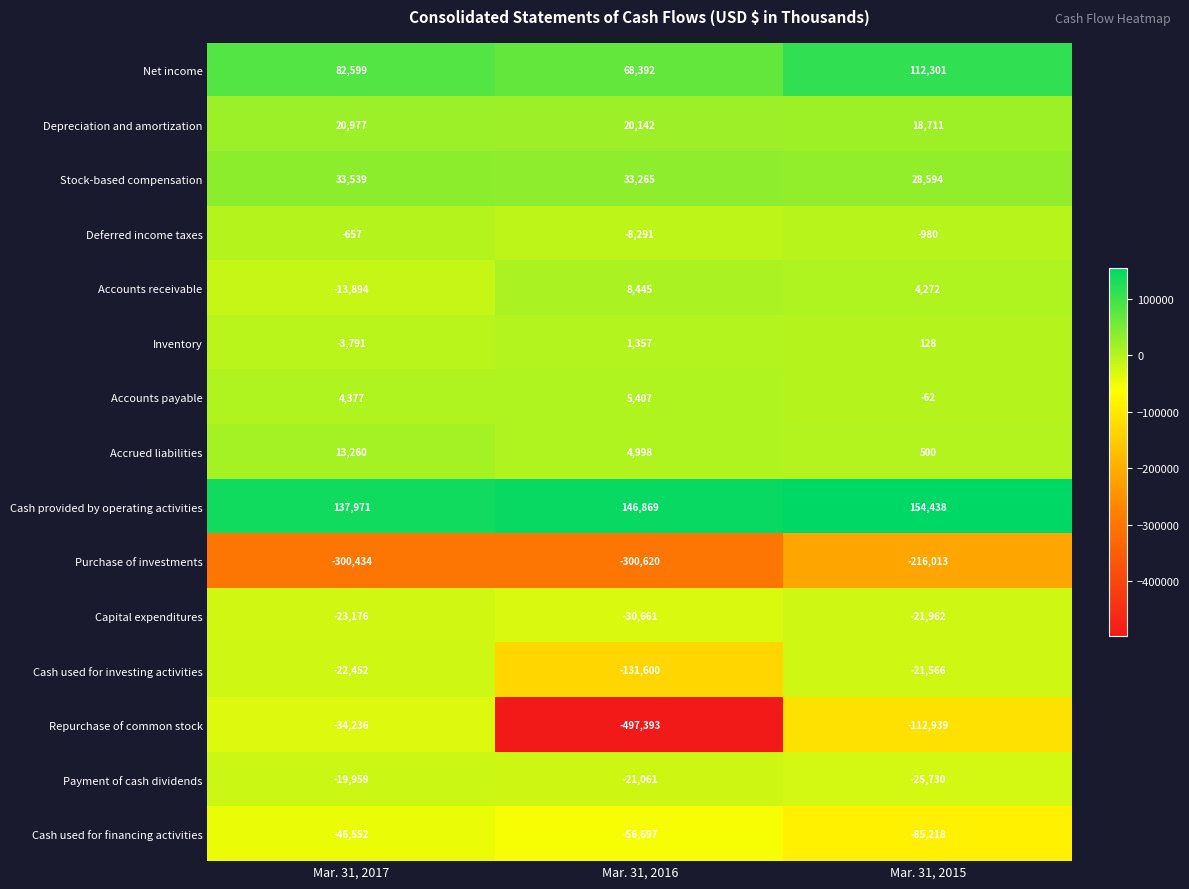

True or false: Payment of cash dividends has a value of -25730 at Mar. 31, 2015.

True